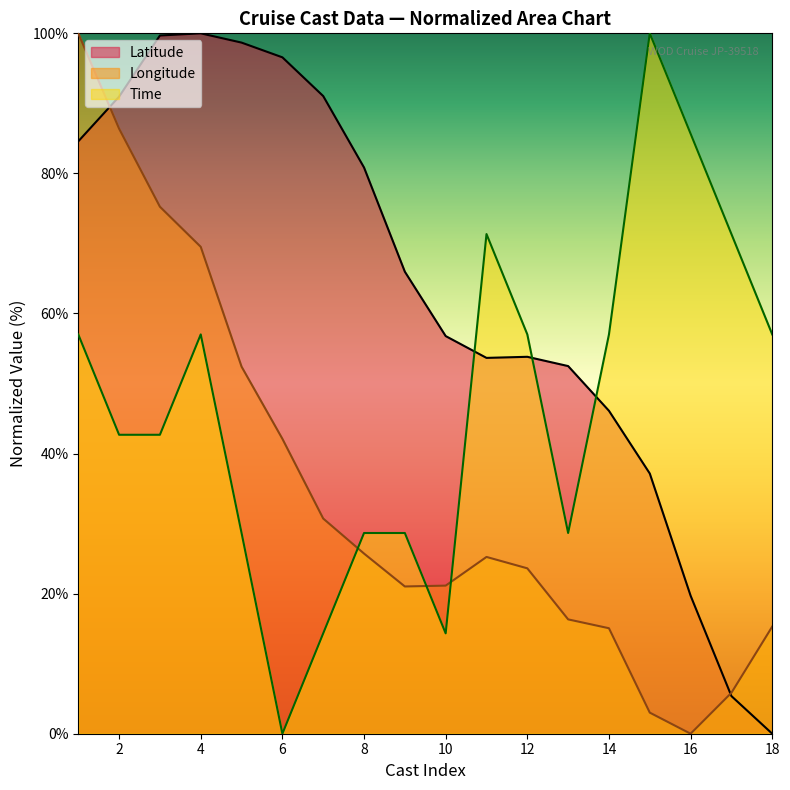

Does the chart have visible grid lines?

No